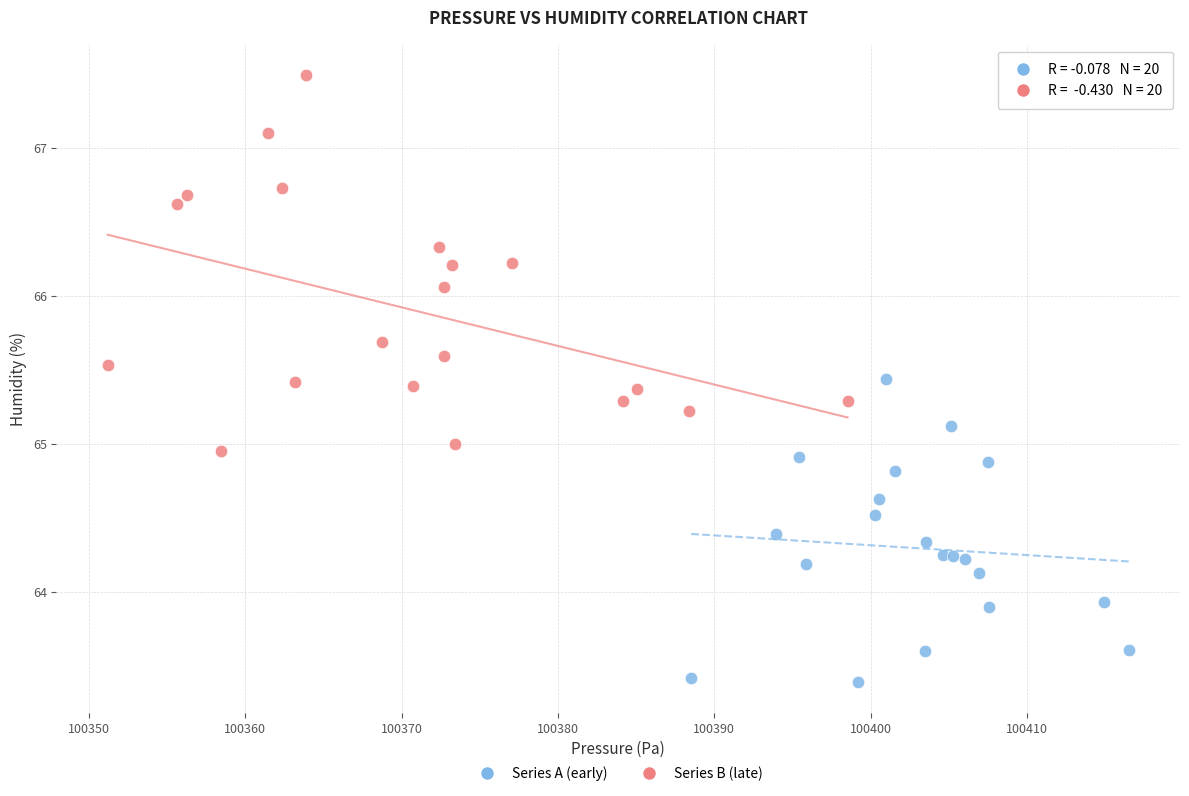

Which series reaches the maximum Y coordinate?

Series B (late)